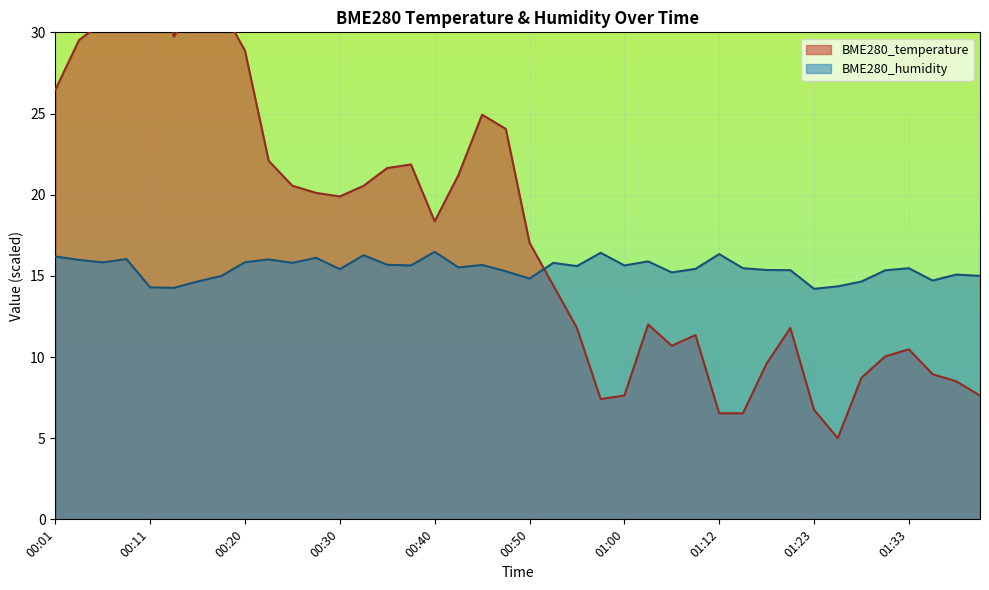

At which label is BME280_humidity closest to 15?

01:40